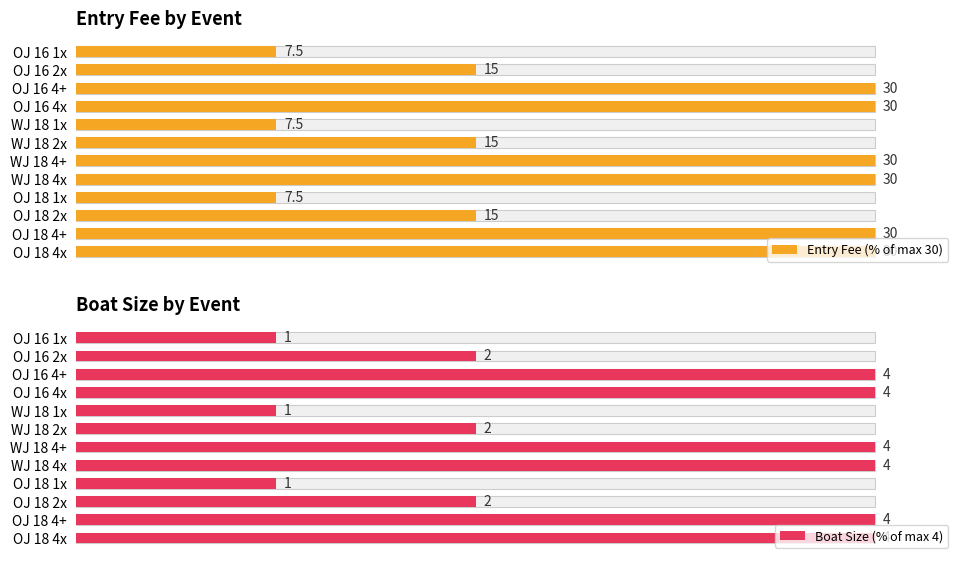

Between OJ 16 4x and OJ 18 4x, which is larger?

OJ 16 4x